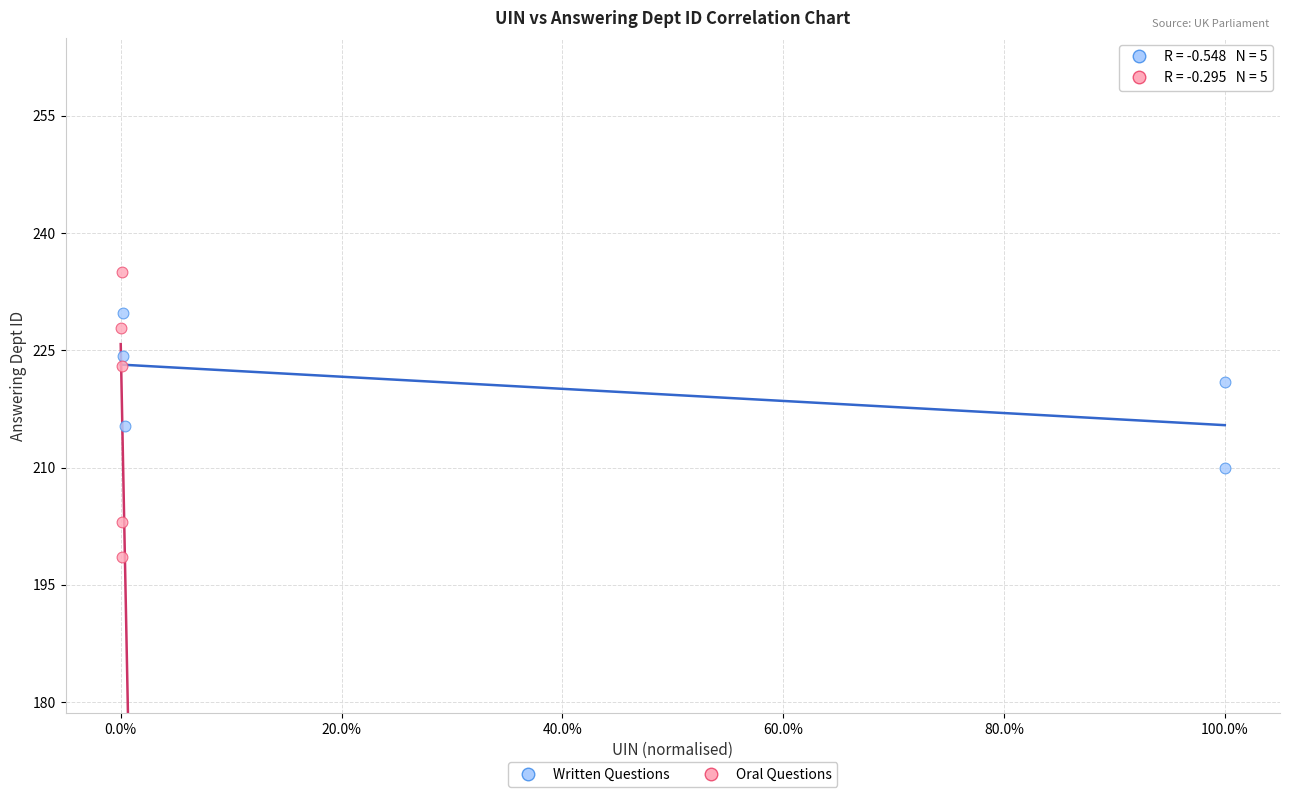

Which series contains the lowest Y value?

Oral Questions